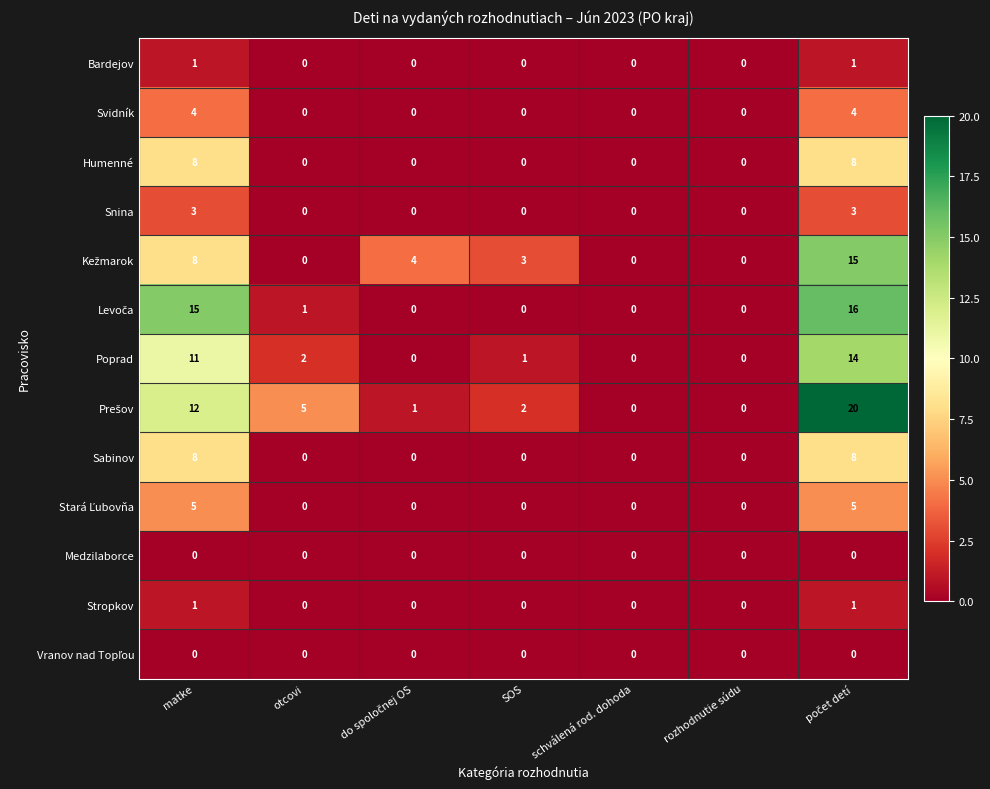

At how many categories does at least one series exceed 14?

2